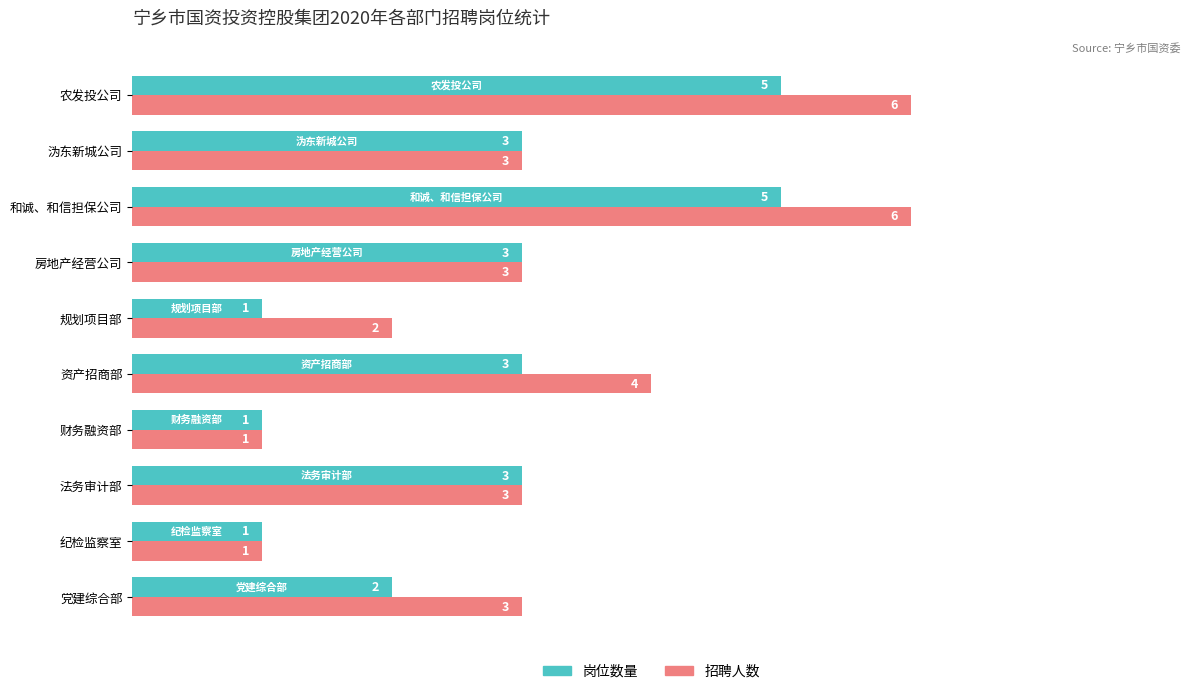

Count the 招聘人数 values in the range 2 to 4.

6